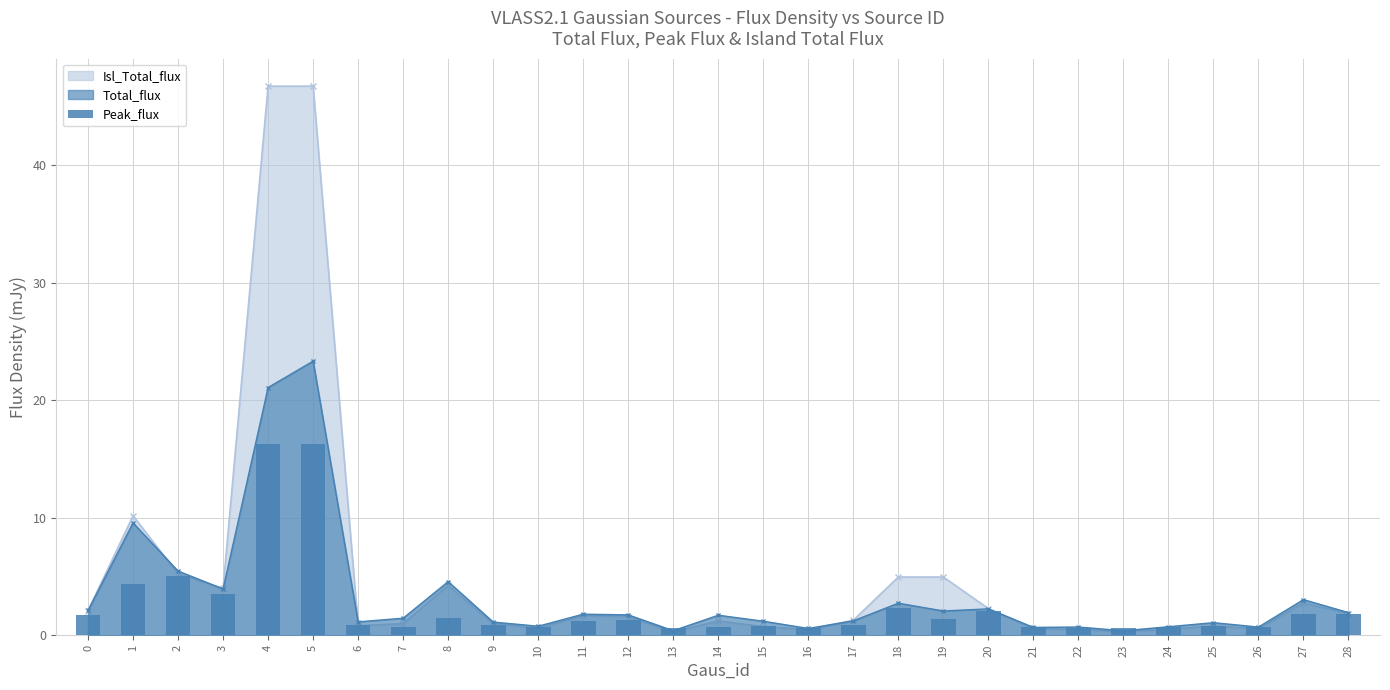

The value at 9 is 1.1. True or false?

False